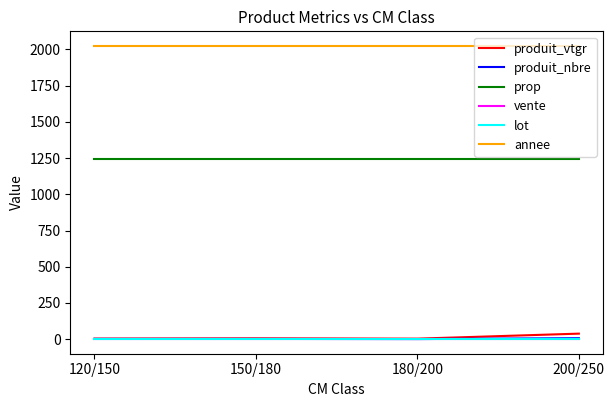

Does the chart display data point markers on the line(s)?

No